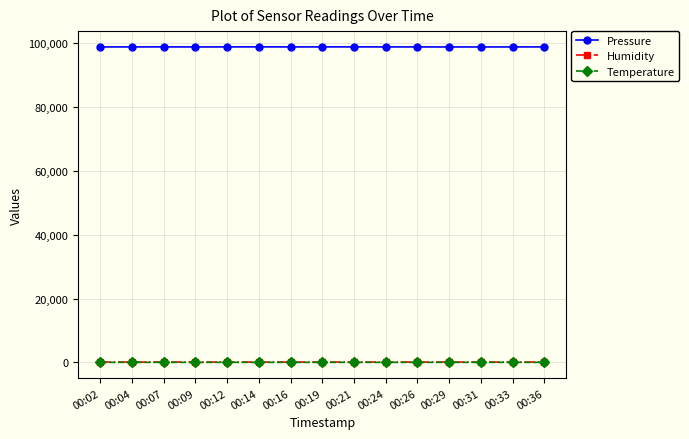

True or false: Humidity has more than 0 points higher than both neighbors.

True